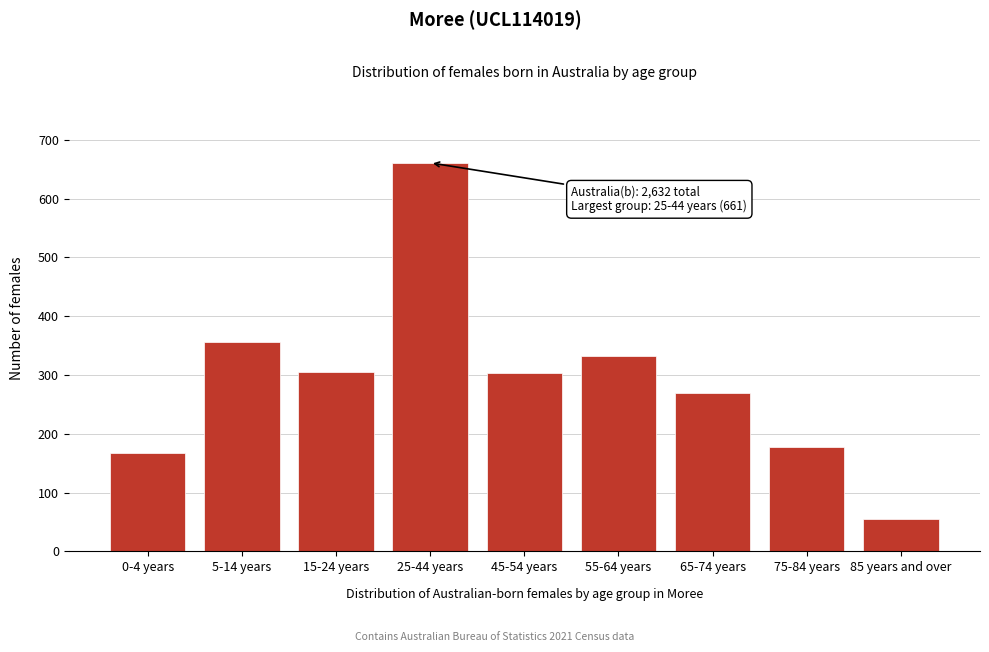

What is the label of the 8th bar from the left?

75-84 years